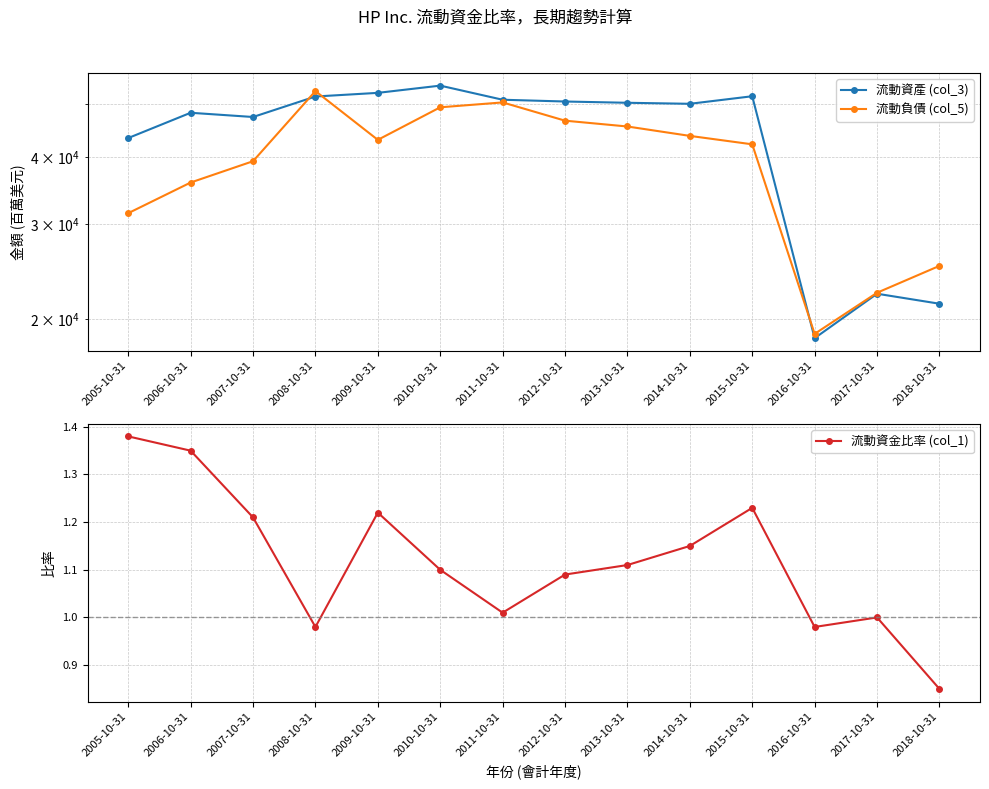

Which series has the largest total across all categories?

流動資產 (col_3)